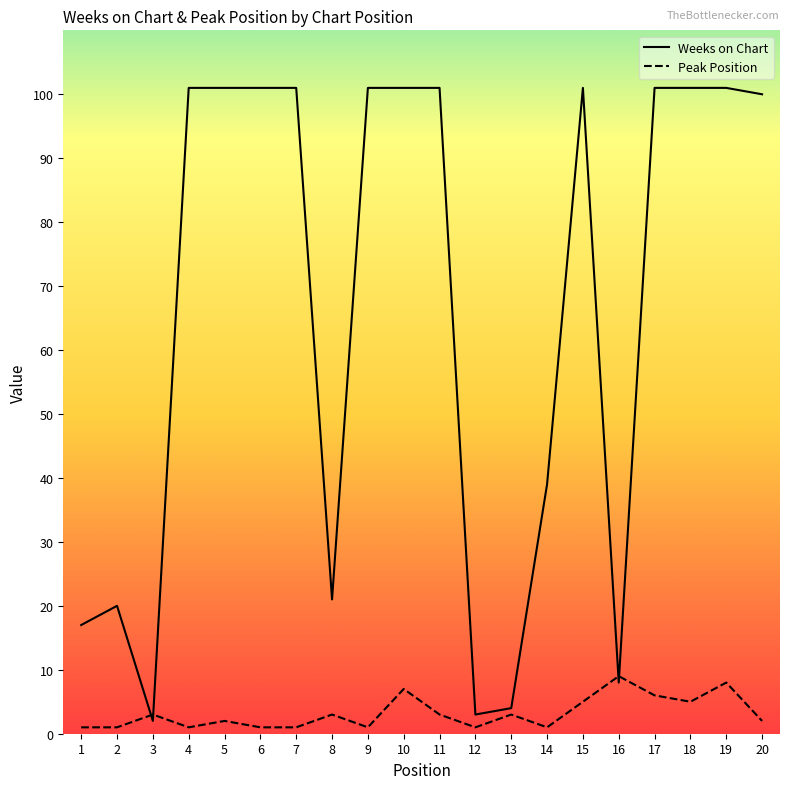

Which series ends up on top after the final intersection of Weeks on Chart and Peak Position?

Weeks on Chart